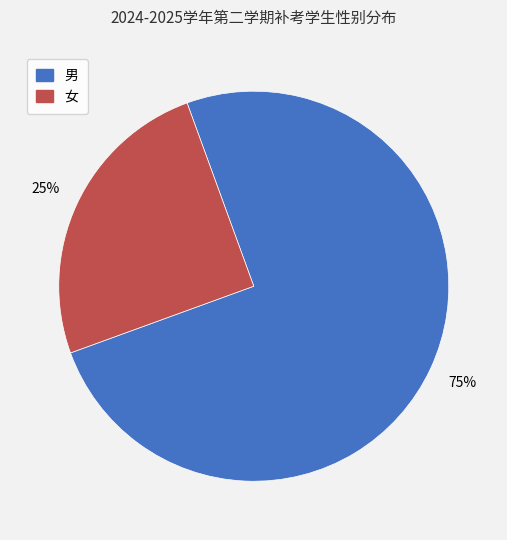

To the nearest percent, what percentage of the pie is 男?

75%